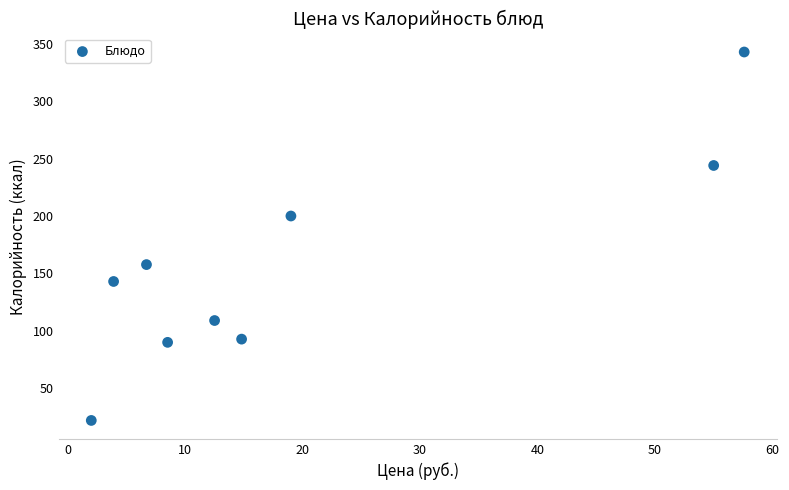

What Y value in the scatter plot is closest to 182?

200.0